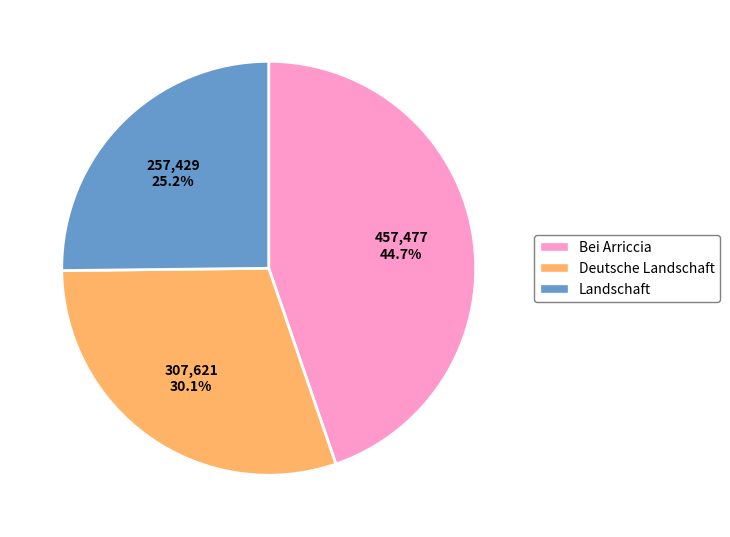

Is there any slice that represents more than half of the pie?

No